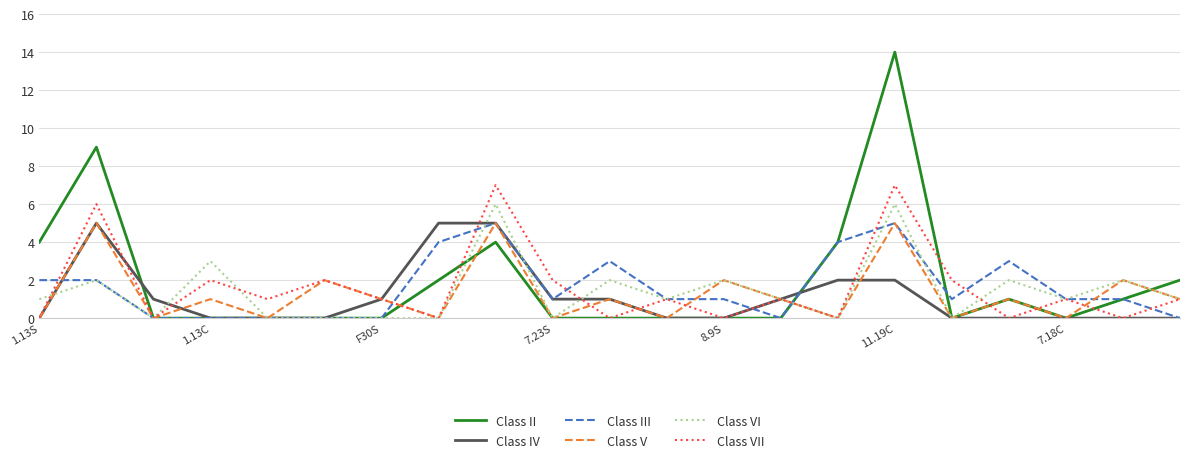

Which series has the widest spread of values?

Class II